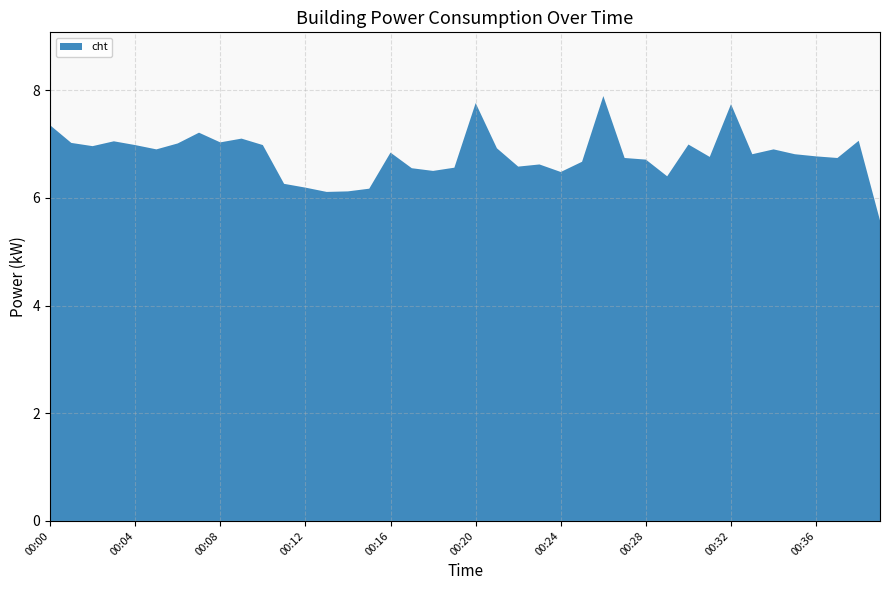

Reading right to left, transcribe all the data shown in this chart.

5.6	7.1	6.7	6.8	6.8	6.9	6.8	7.7	6.8	7.0	6.4	6.7	6.7	7.9	6.7	6.5	6.6	6.6	6.9	7.8	6.6	6.5	6.5	6.8	6.2	6.1	6.1	6.2	6.3	7.0	7.1	7.0	7.2	7.0	6.9	7.0	7.0	7.0	7.0	7.3